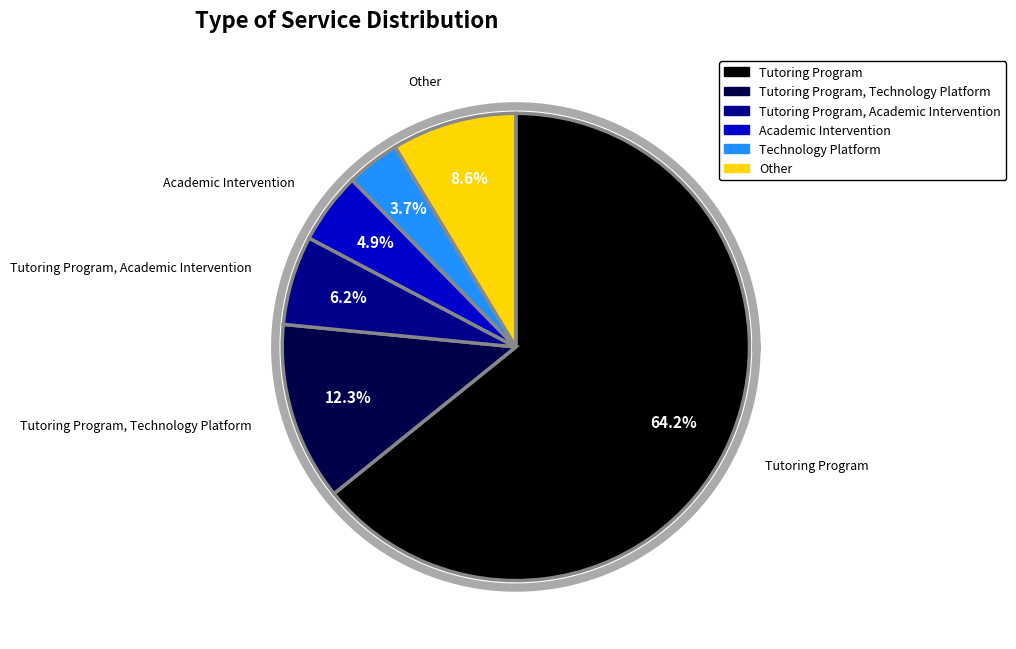

Is the sum of Technology Platform and Tutoring Program, Academic Intervention greater than half?

No